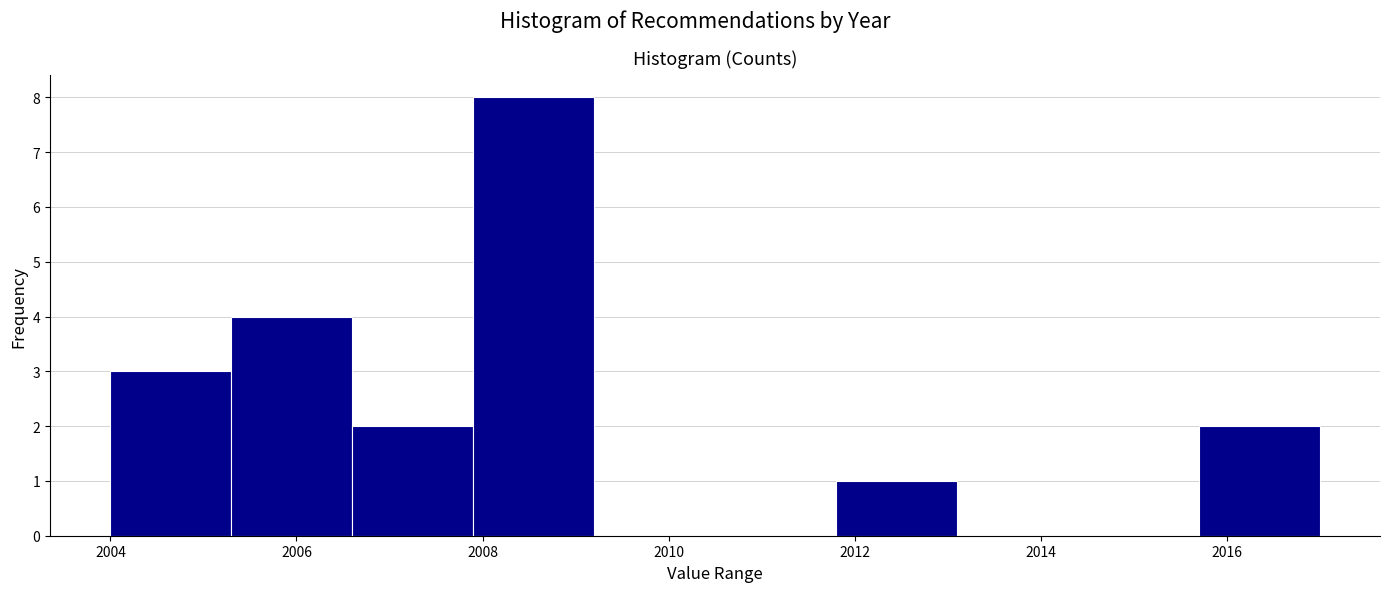

How tall is the bar that spans 2015.7 to 2017.0 on the x-axis? Neither the bar edges nor the heights are printed on the chart, so give them approximately, as read against the axes.

2